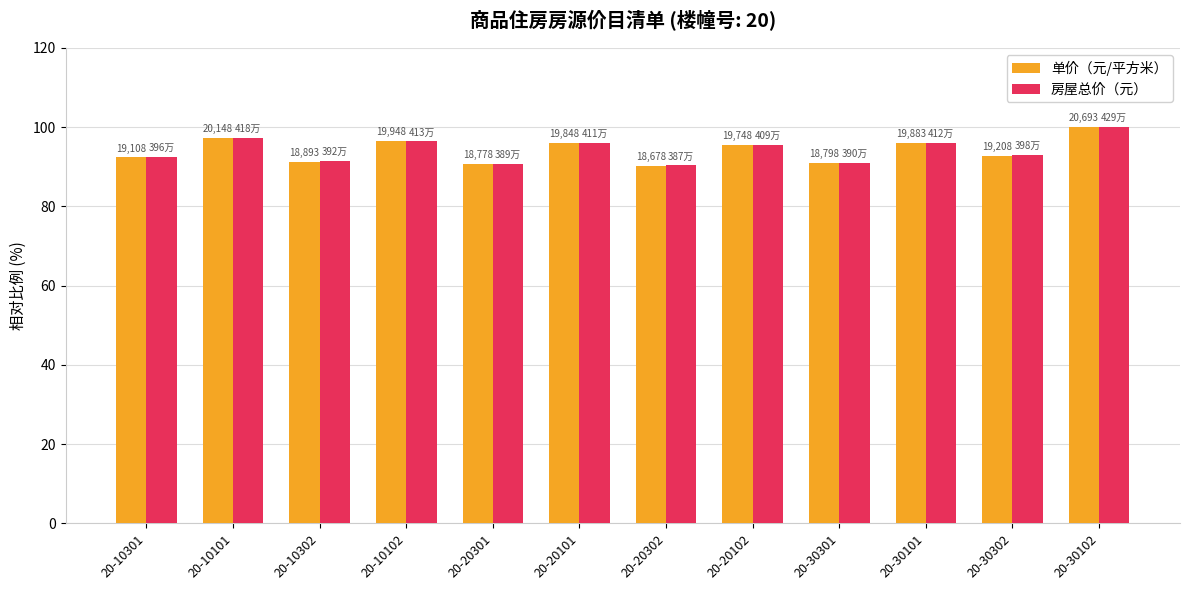

The value of 房屋总价（元） at 20-30102 is 135.9. True or false?

False